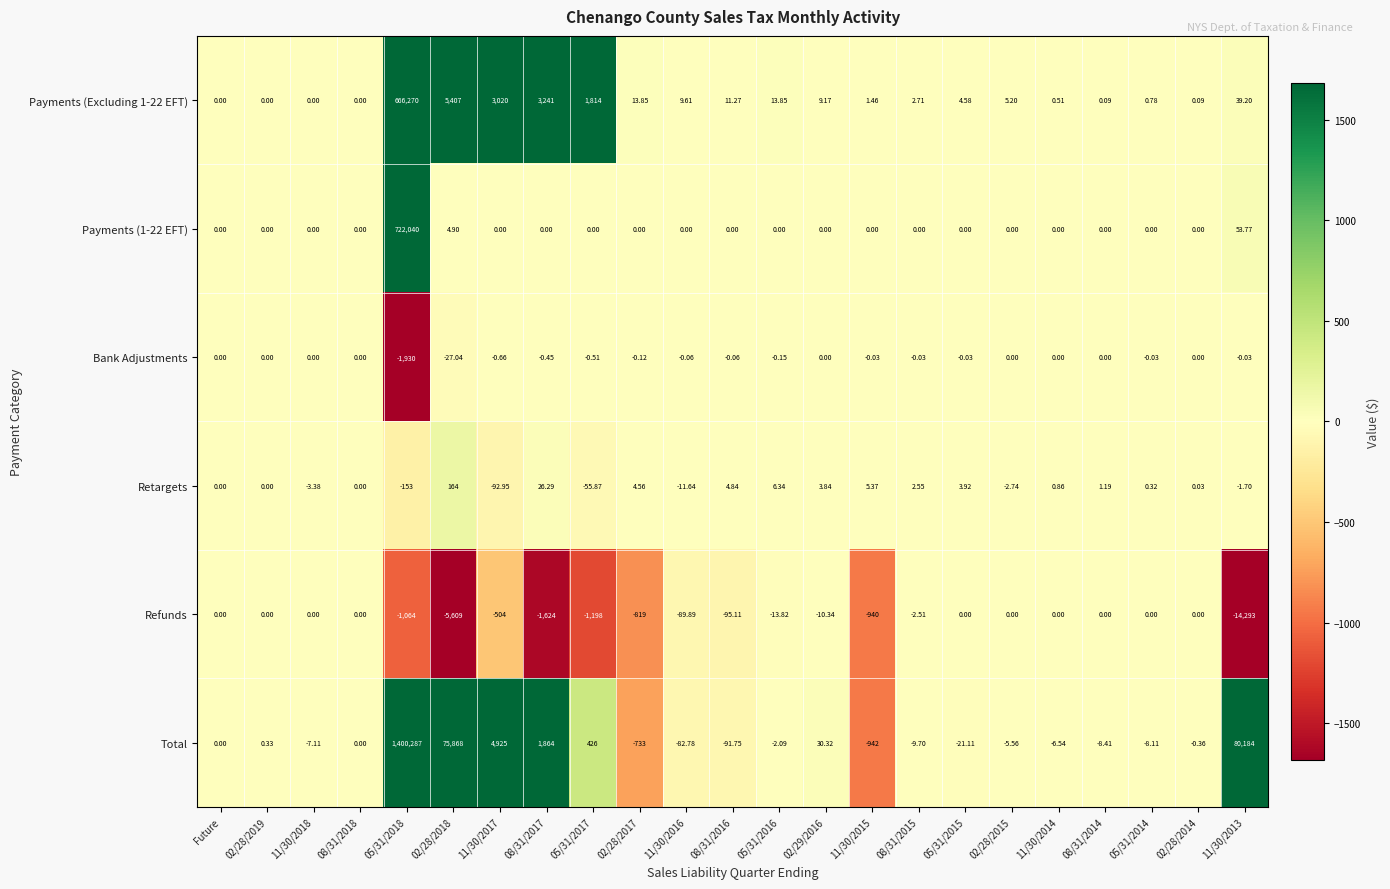

Which series has the widest spread of values?

Total